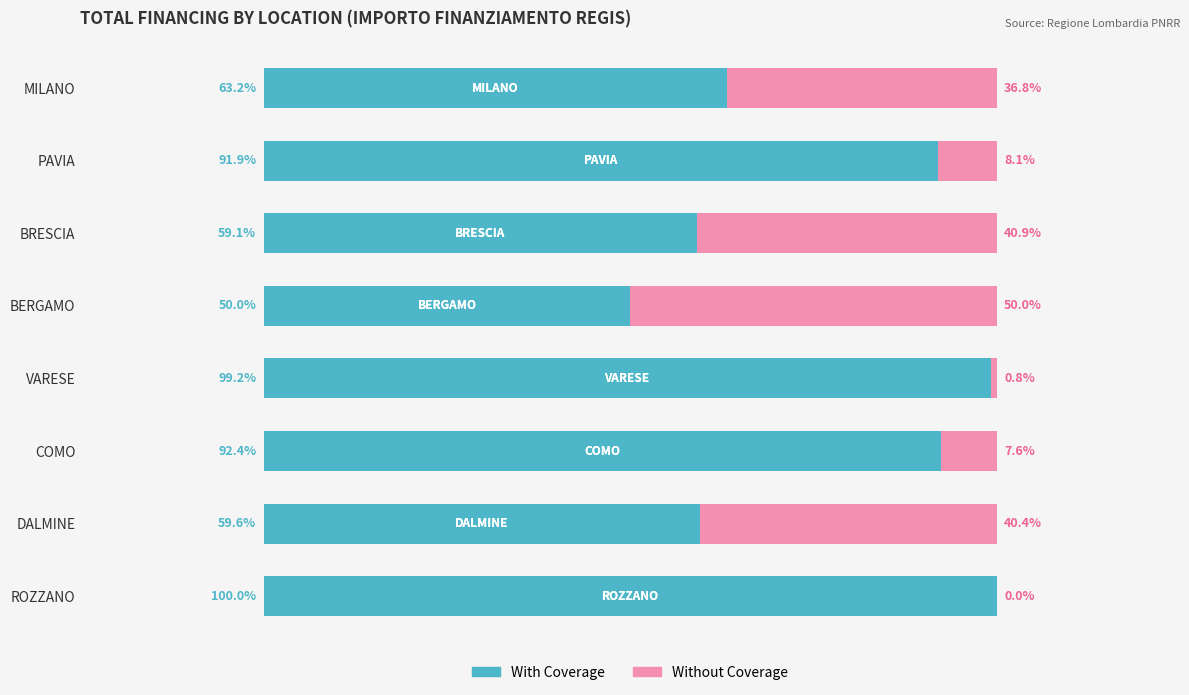

Which category has the highest value in the With Coverage series?

ROZZANO